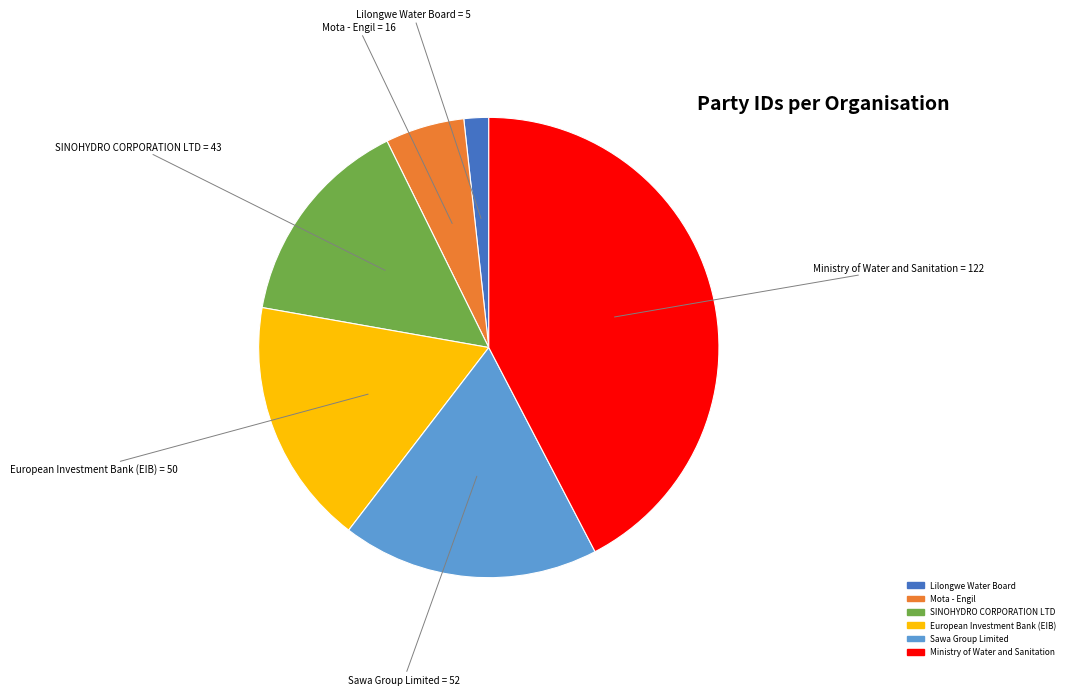

Approximately how many times larger is the value at SINOHYDRO CORPORATION LTD compared to European Investment Bank (EIB)?

0.9